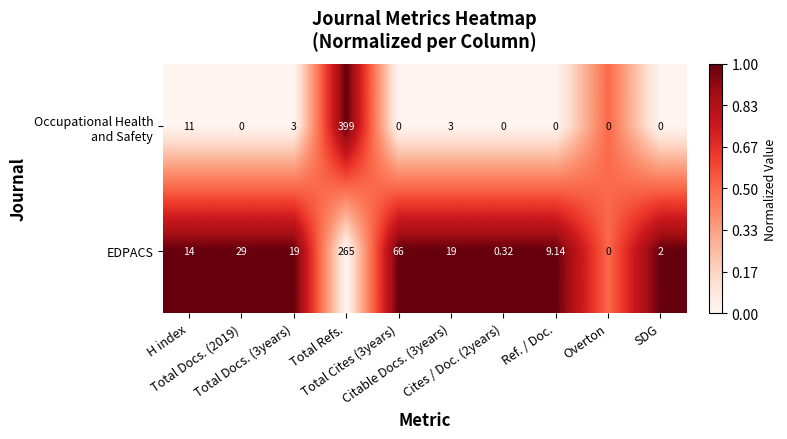

How many data points does each series have?

10